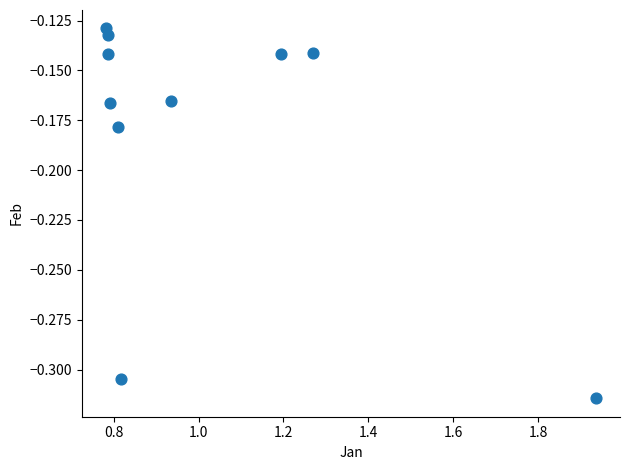

What is the average X value?

1.0